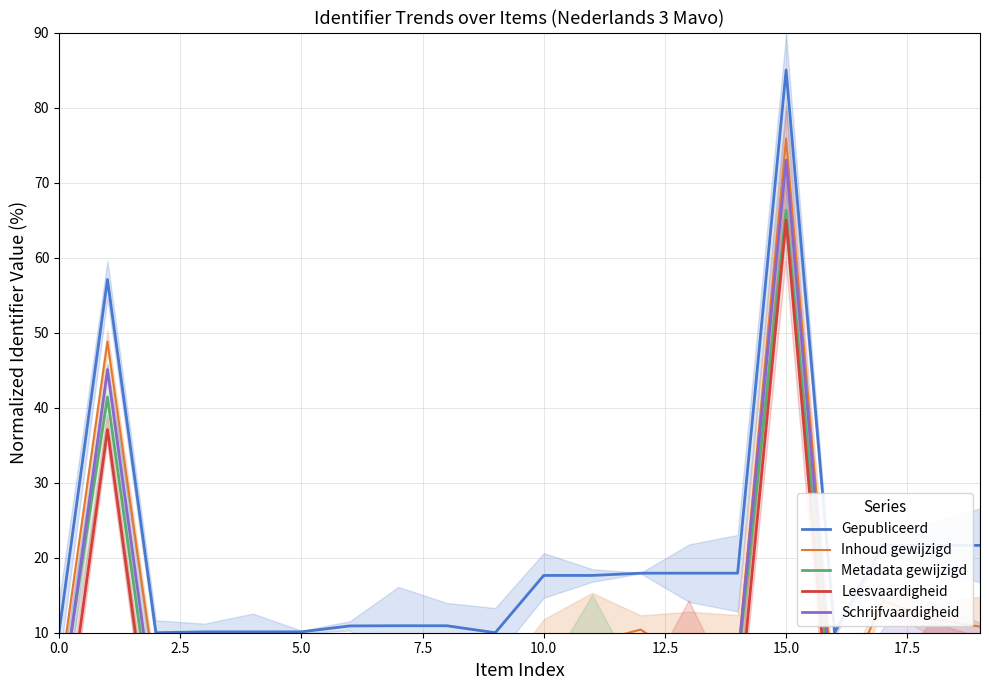

What is the sum of all Metadata gewijzigd values?

83.2